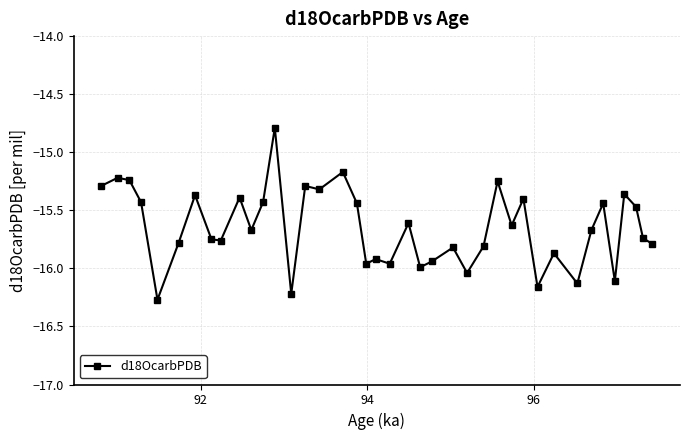

What is the maximum value shown in the chart?

-14.8